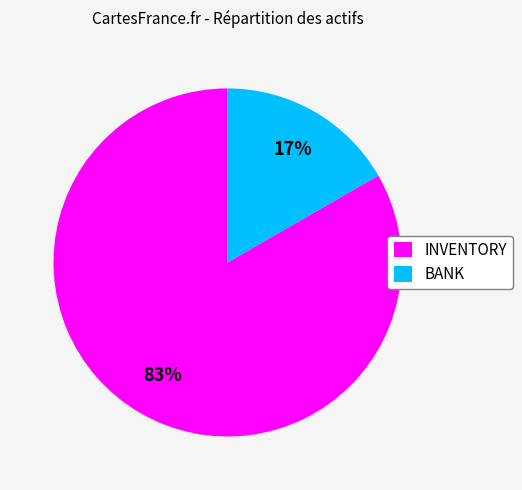

How many segments does this pie chart have?

2